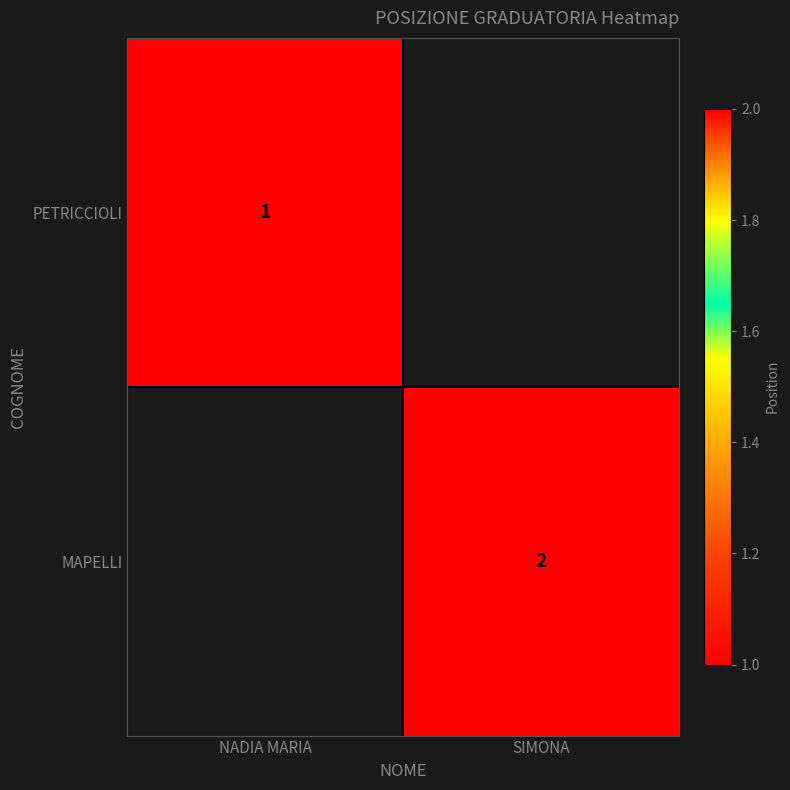

True or false: PETRICCIOLI has a value of 1 at NADIA MARIA.

True